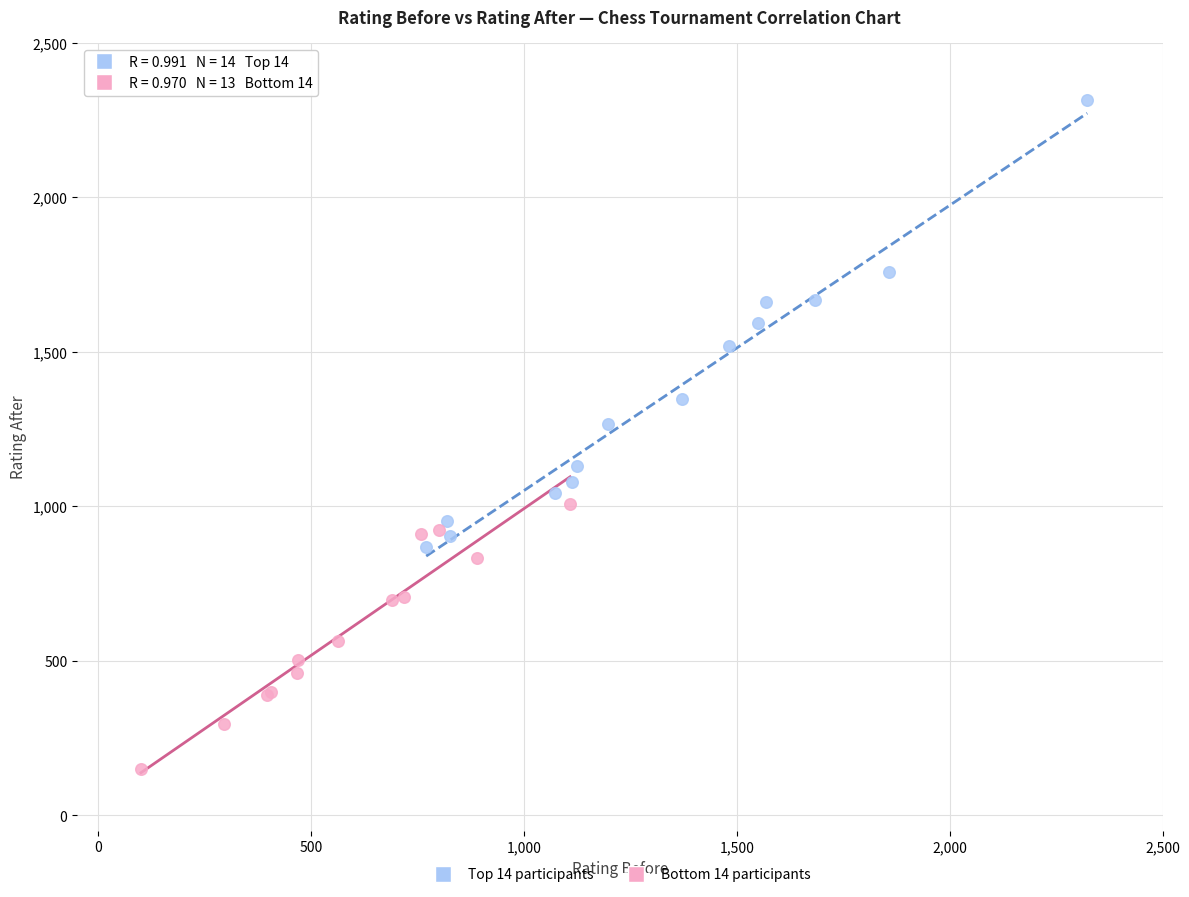

Which series reaches the maximum Y coordinate?

Top 14 participants